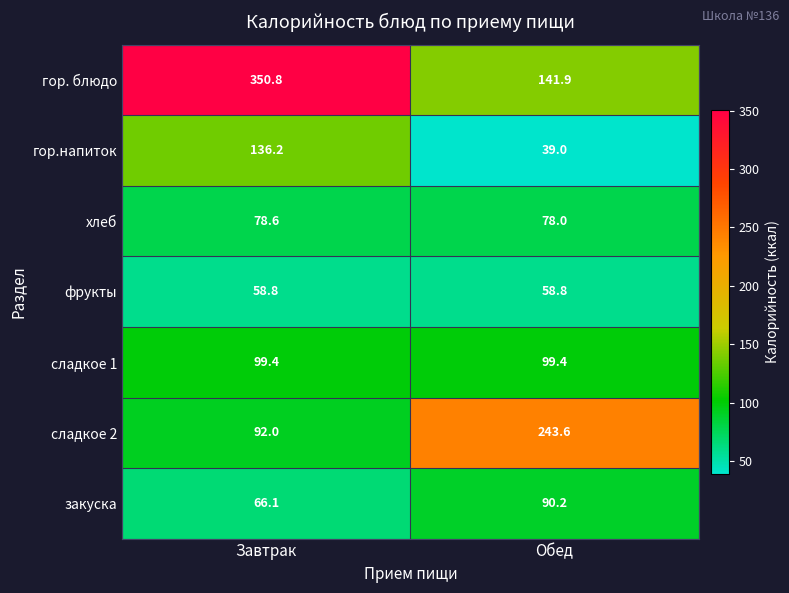

Where does the закуска series first go above 90?

Обед